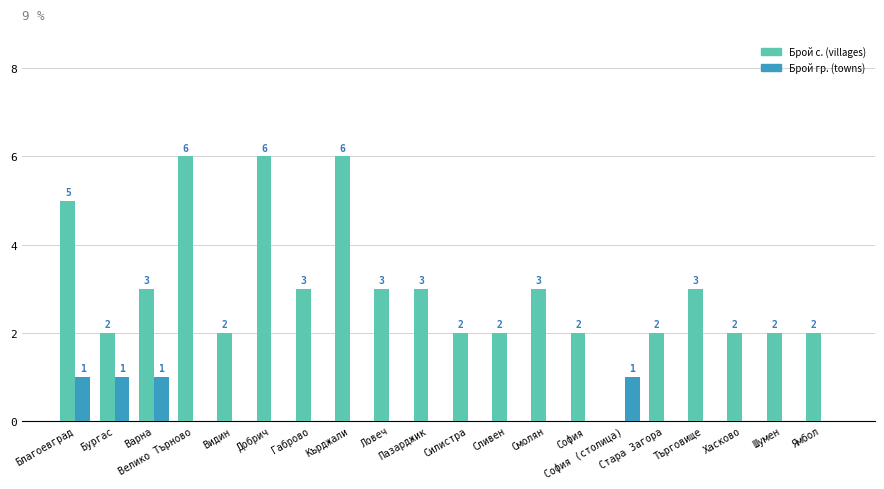

What is the sum of all Брой с. (villages) values?

59